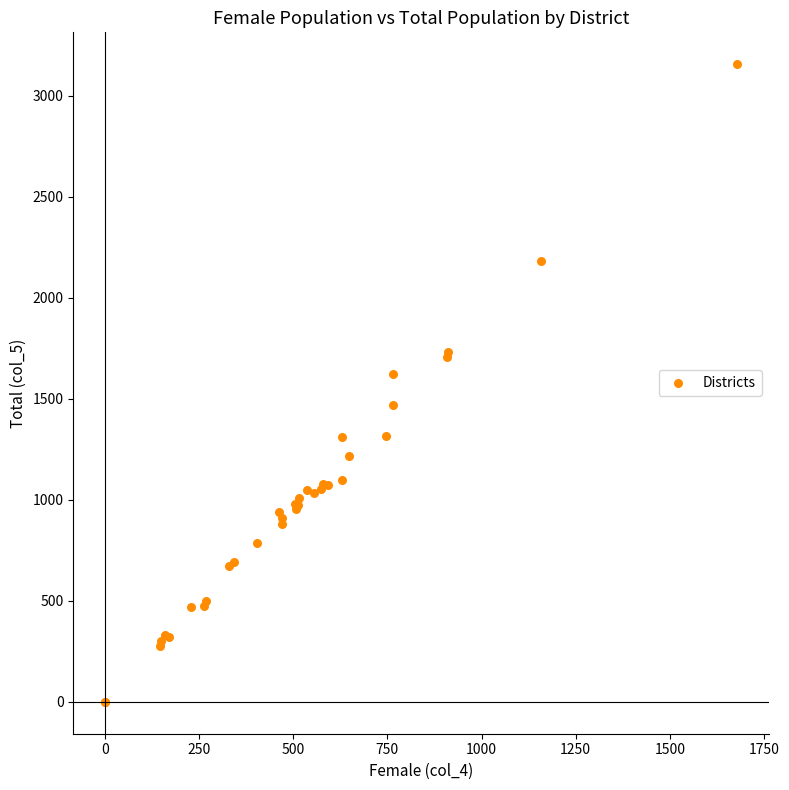

What Y value in the scatter plot is closest to 1577?

1622